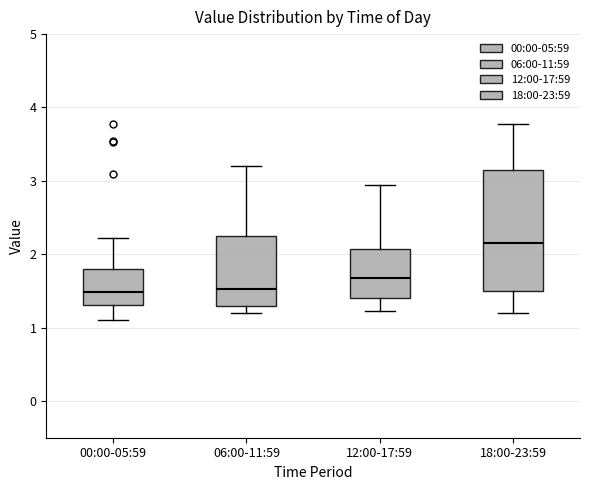

Reading left to right, transcribe this box plot: for each box, give where its median line is, the range the box spans, and where its two whiskers end, as read against the y-axis. The values are not printed on the chart, so give them approximately, as read against the axis.

00:00-05:59: median 1.5, box 1.3 to 1.8, whiskers 1.1 to 2.2
06:00-11:59: median 1.5, box 1.3 to 2.3, whiskers 1.2 to 3.2
12:00-17:59: median 1.7, box 1.4 to 2.1, whiskers 1.2 to 3.0
18:00-23:59: median 2.2, box 1.5 to 3.2, whiskers 1.2 to 3.8